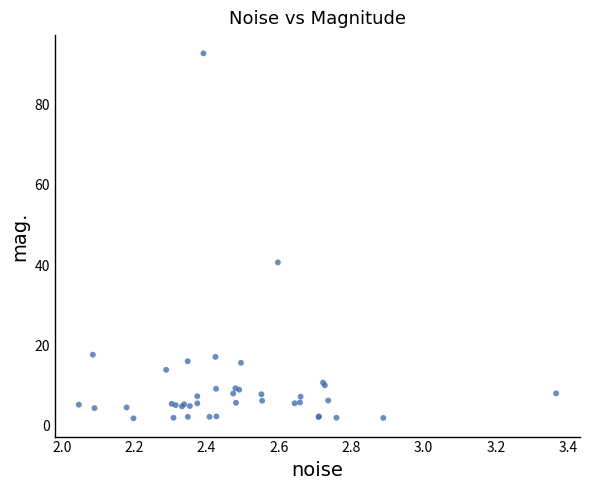

What Y value in the scatter plot is closest to 47?

40.7